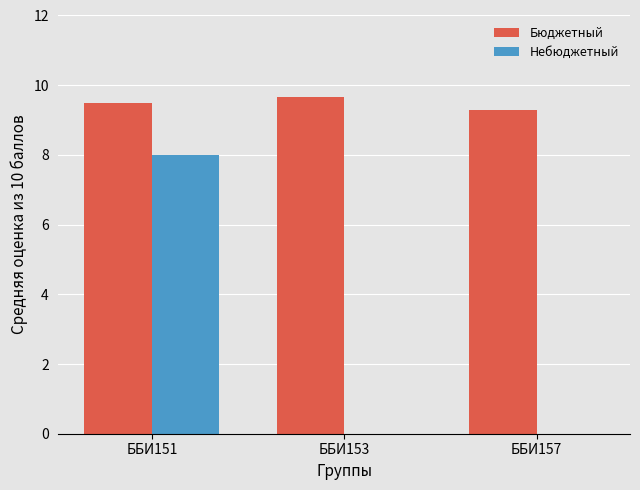

Which series changed the most between ББИ153 and ББИ157?

Бюджетный